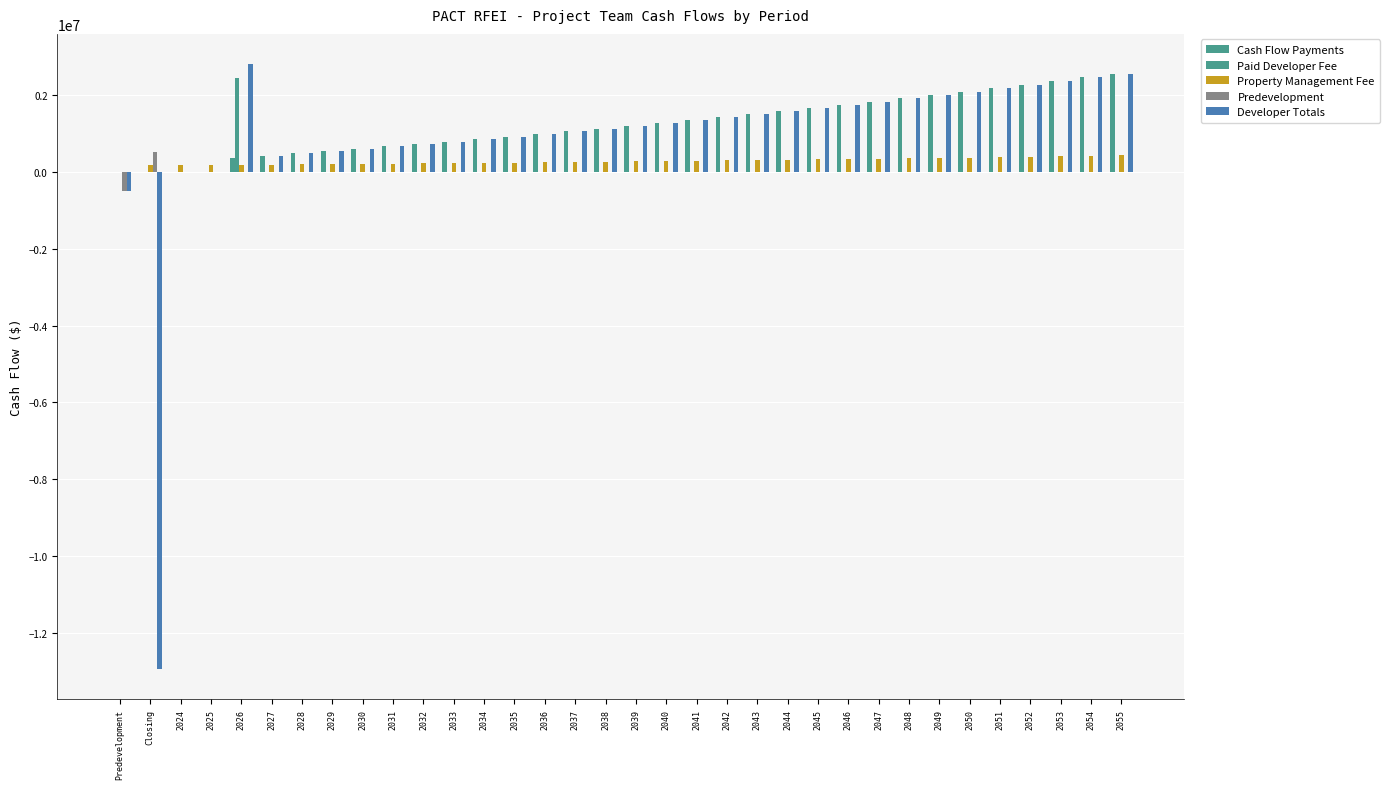

At which category does the chart reach its peak across all series?

2026